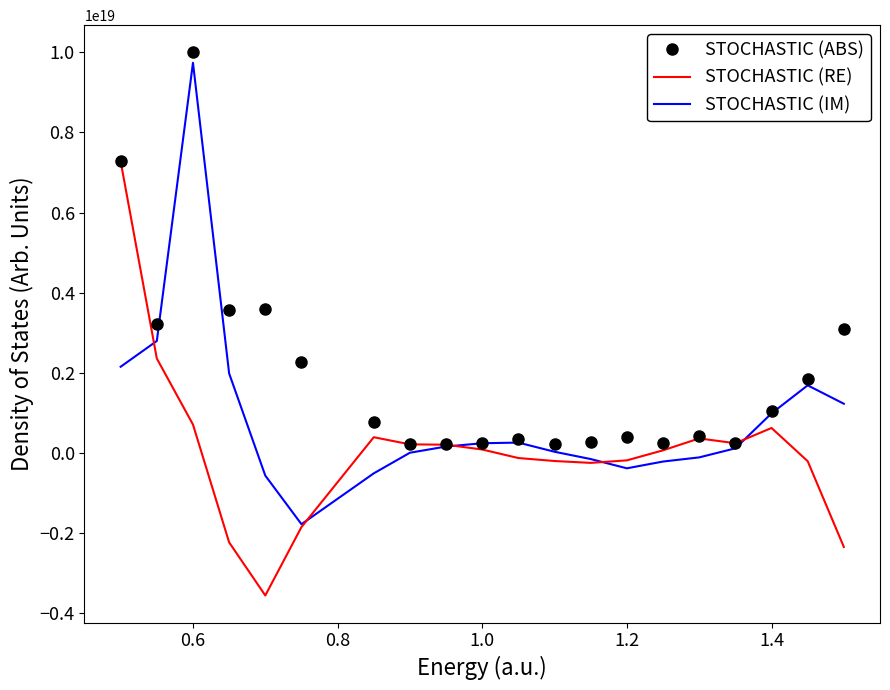

List the series in order of their overall mean, lowest first.

STOCHASTIC (RE), STOCHASTIC (IM), STOCHASTIC (ABS)